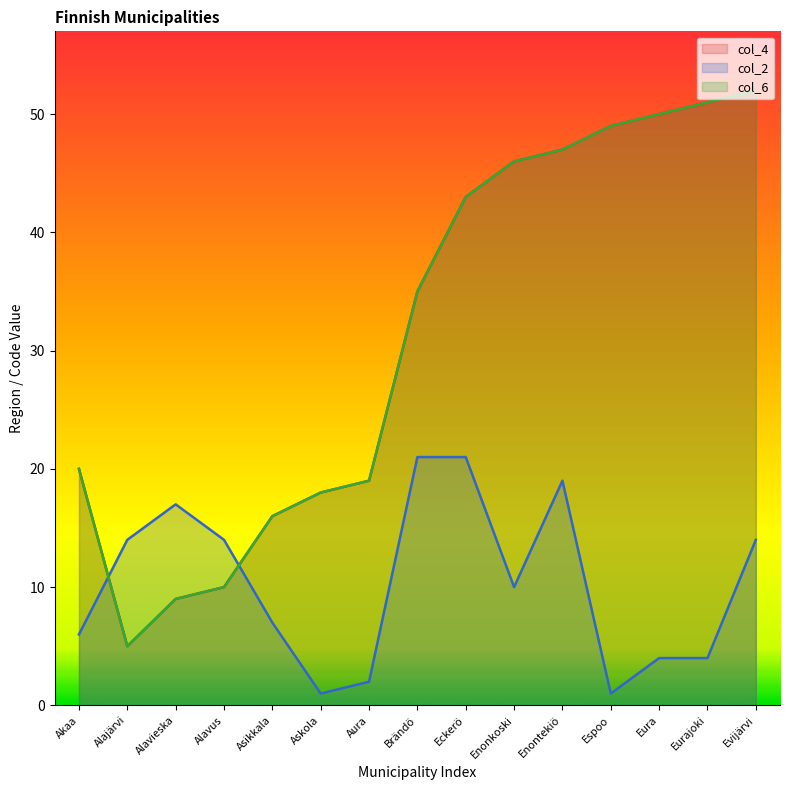

What is the average value of the col_4 series?

31